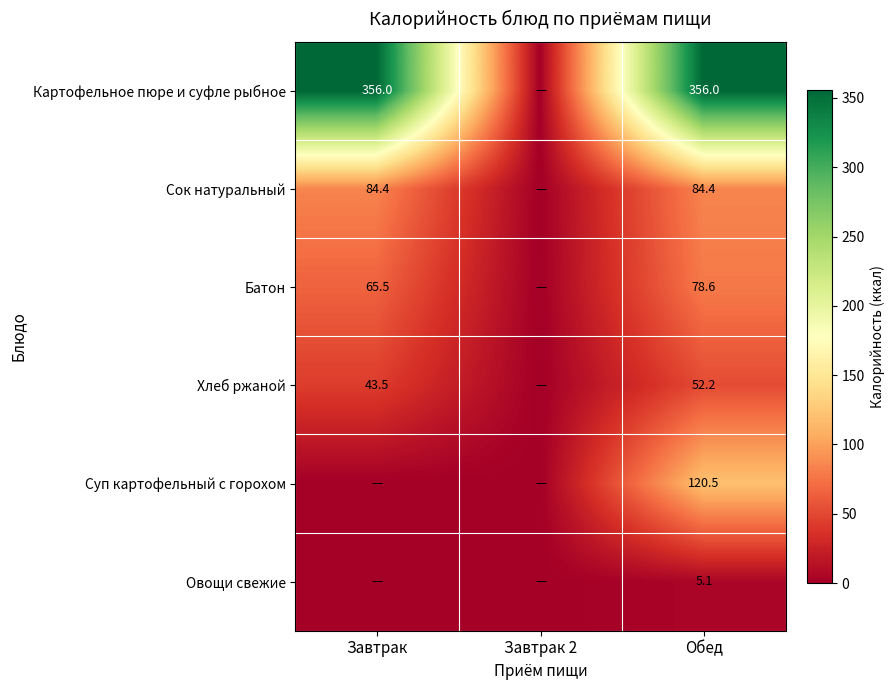

At Обед, list the series in order from largest to smallest.

Картофельное пюре и суфле рыбное, Суп картофельный с горохом, Сок натуральный, Батон, Хлеб ржаной, Овощи свежие